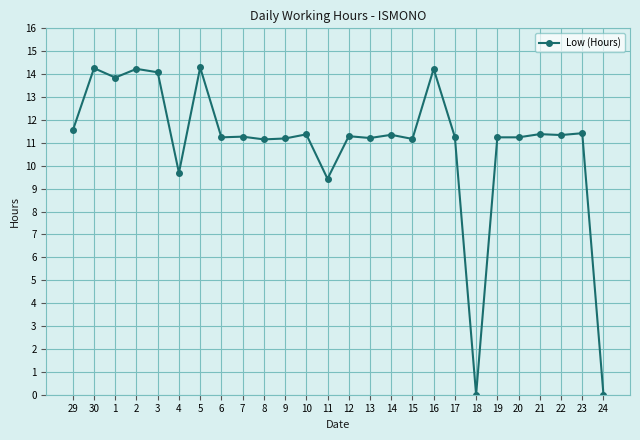

What is the greatest value displayed?

14.3